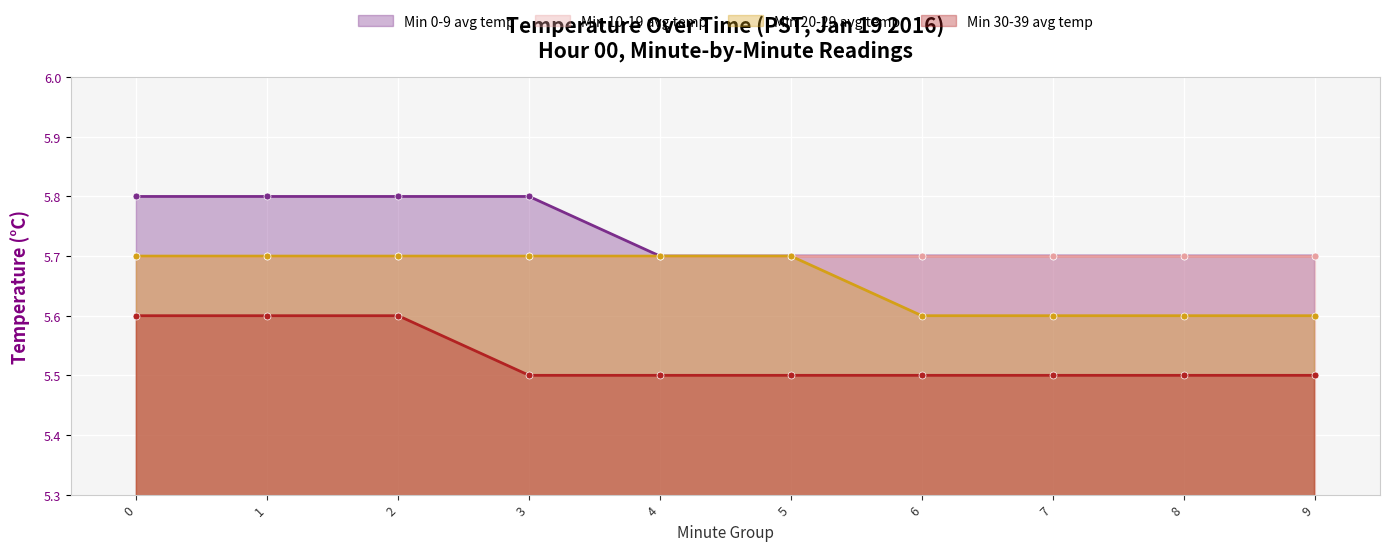

Is the value of Min 30-39 avg temp at 0 greater than the value of Min 0-9 avg temp at 7?

No